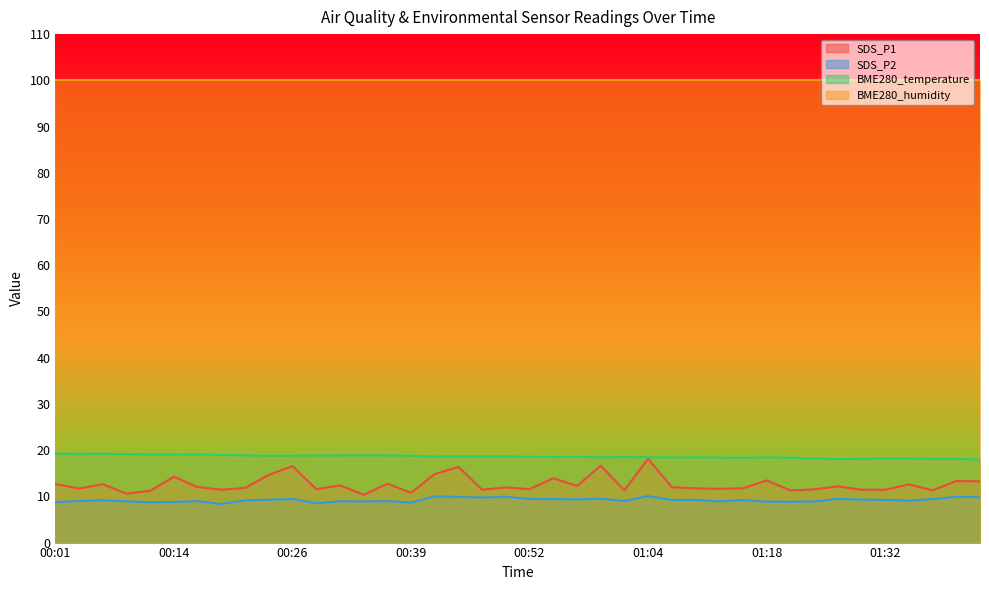

What position from the right is 00:01?

40